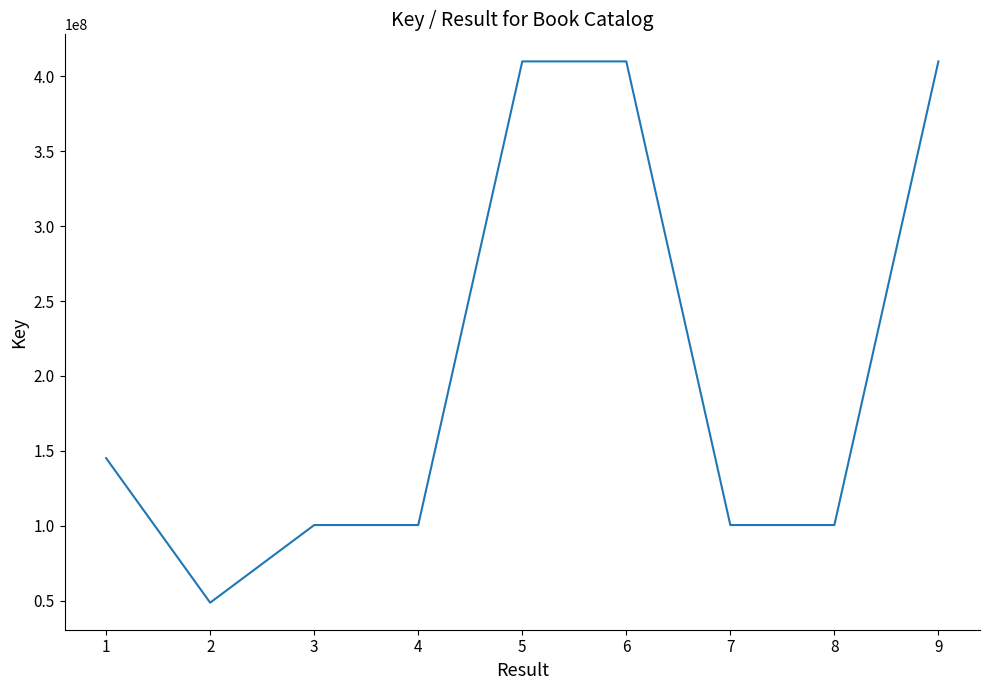

What is the difference between the values at 3 and 5?

309623957